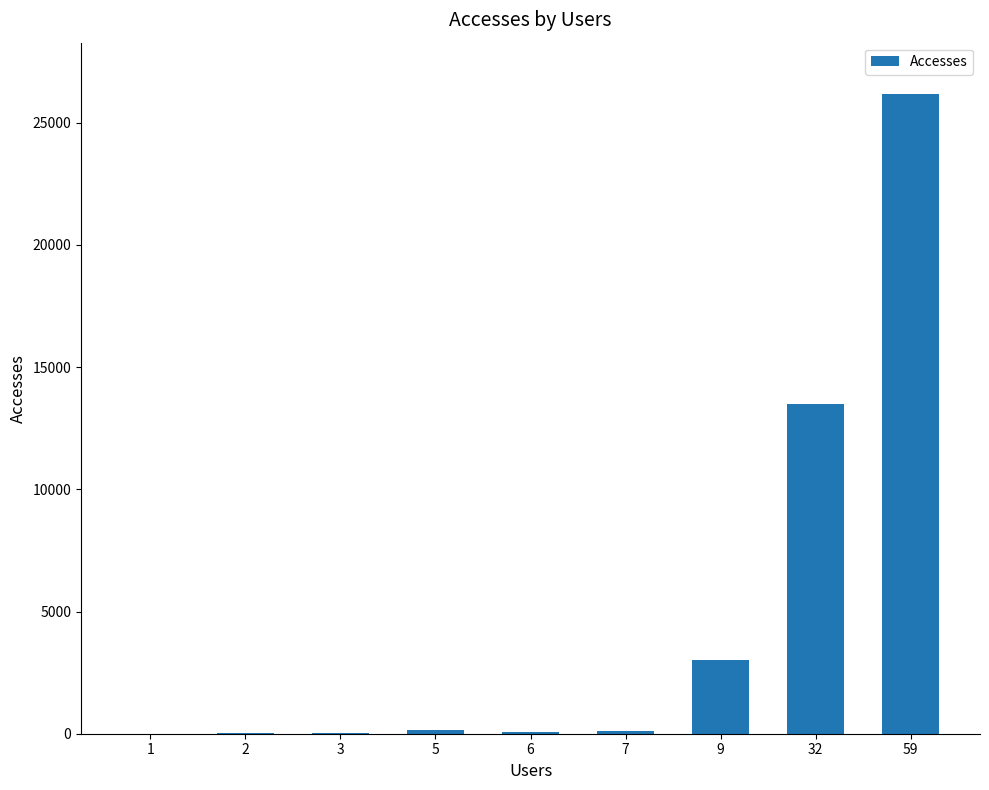

Is it true that the value at 2 is 11?

True